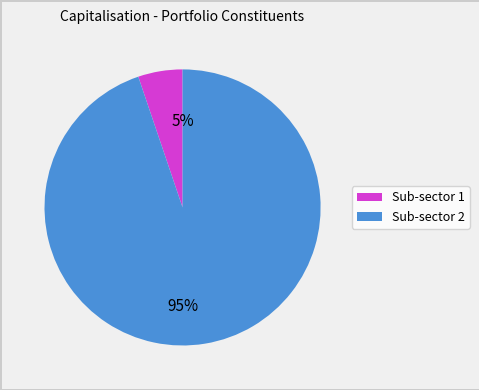

How many segments does this pie chart have?

2